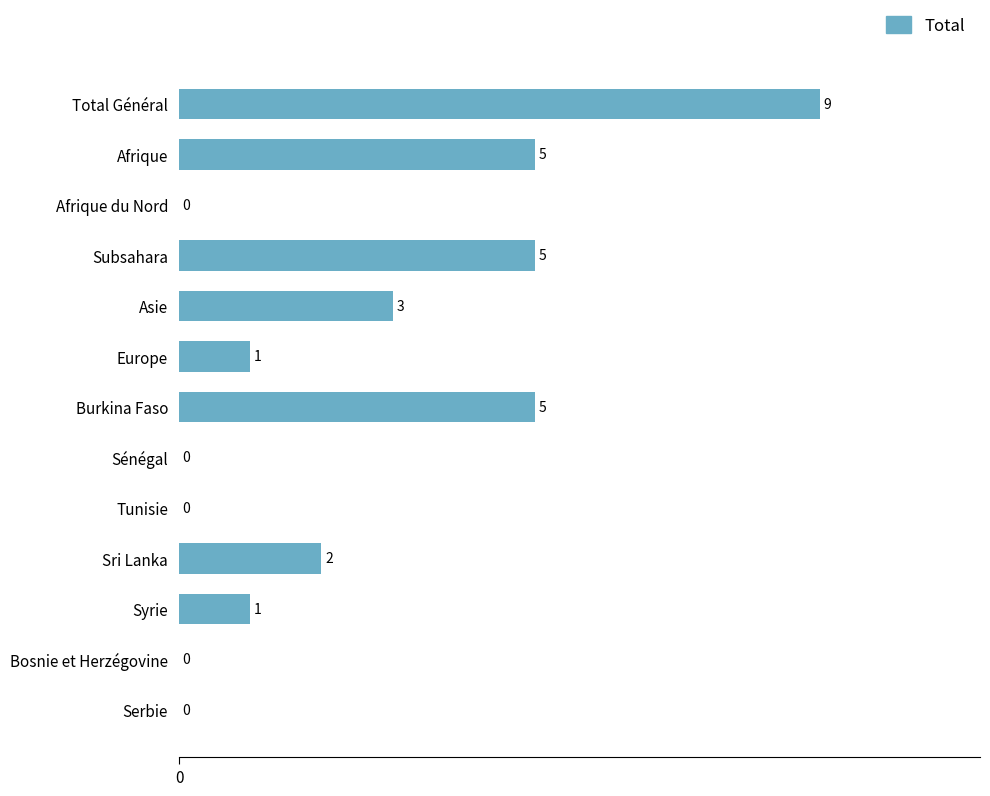

Reading top to bottom, transcribe all the data shown in this chart.

Total Général=9	Afrique=5	Afrique du Nord=0	Subsahara=5	Asie=3	Europe=1	Burkina Faso=5	Sénégal=0	Tunisie=0	Sri Lanka=2	Syrie=1	Bosnie et Herzégovine=0	Serbie=0